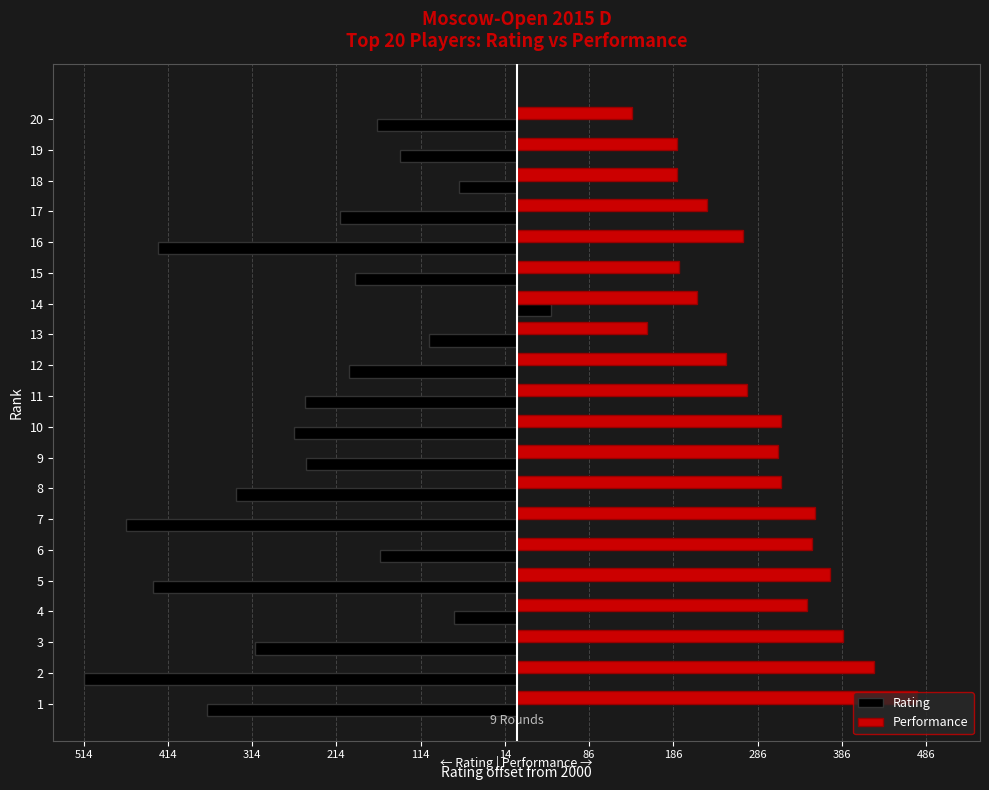

What is the average value of the Rating series?

-244